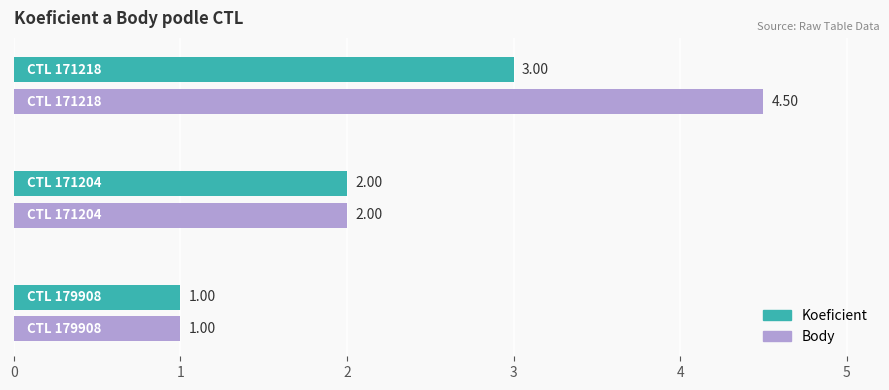

Which series has the largest total across all categories?

Body